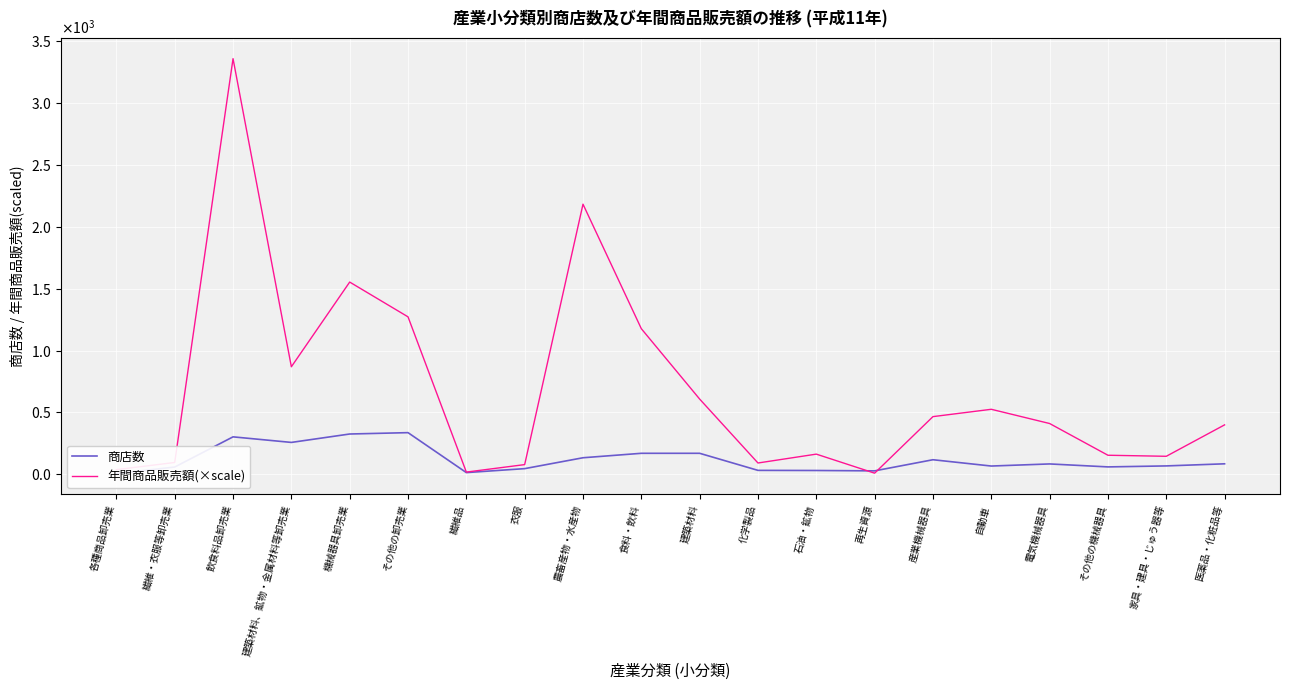

Reading right to left, list all the values displayed in this chart.

商店数: 84.0	67.0	59.0	83.0	66.0	117.0	27.0	30.0	31.0	169.0	169.0	133.0	45.0	13.0	336.0	325.0	257.0	302.0	58.0	5.0
年間商品販売額(×scale): 398.9	144.8	153.3	409.9	524.9	465.6	8.4	162.3	90.6	607.5	1176.6	2183.4	77.6	17.1	1272.3	1553.6	868.8	3360.0	94.8	37.0